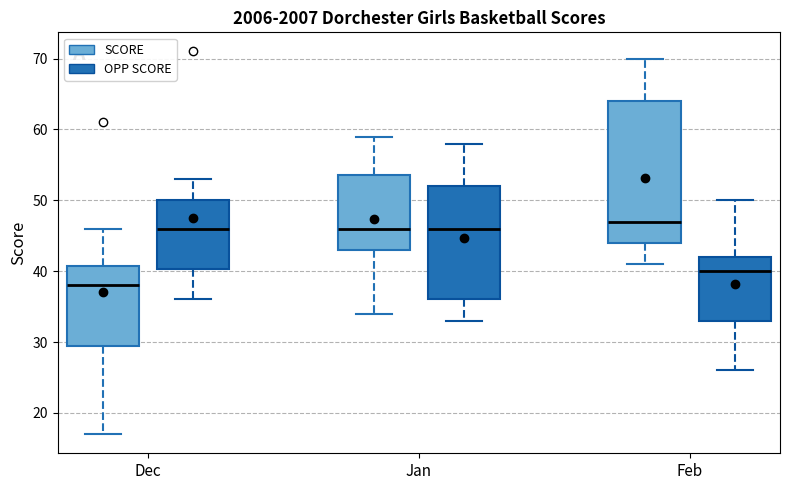

Which box is the tallest, from its lower edge to its upper edge?

Feb (SCORE)